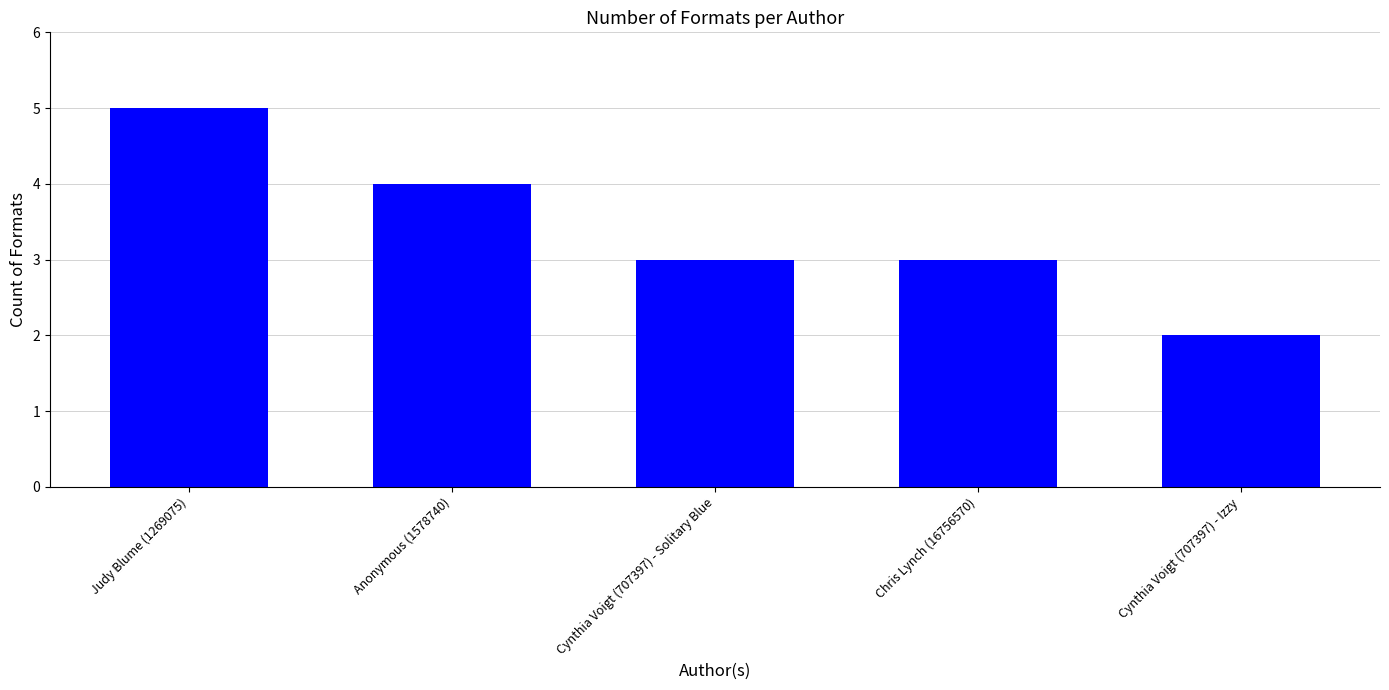

What is the value of the 2nd bar from the left?

4